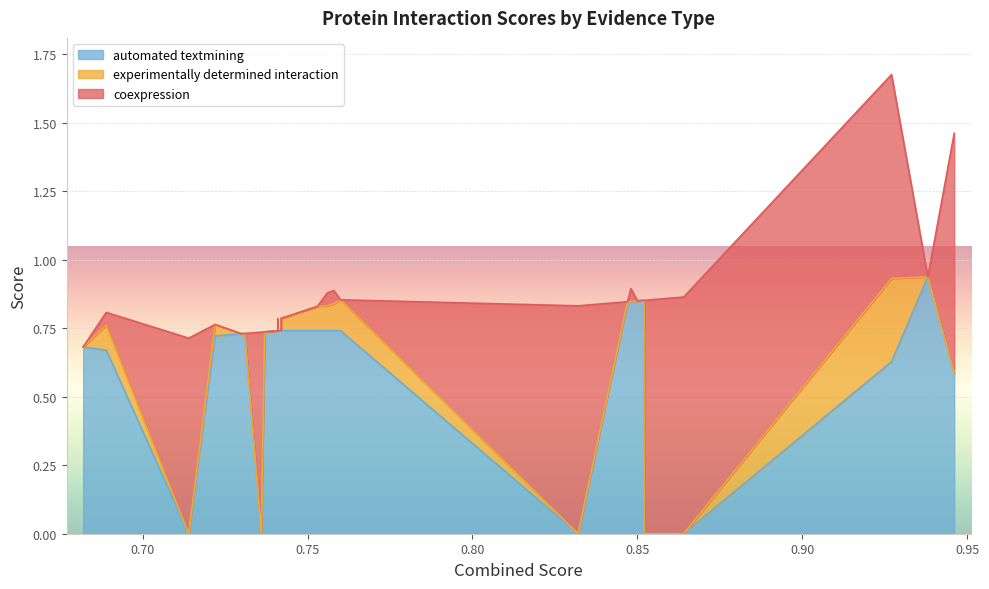

Rank the series at 0.742 from lowest to highest value.

coexpression, experimentally determined interaction, automated textmining